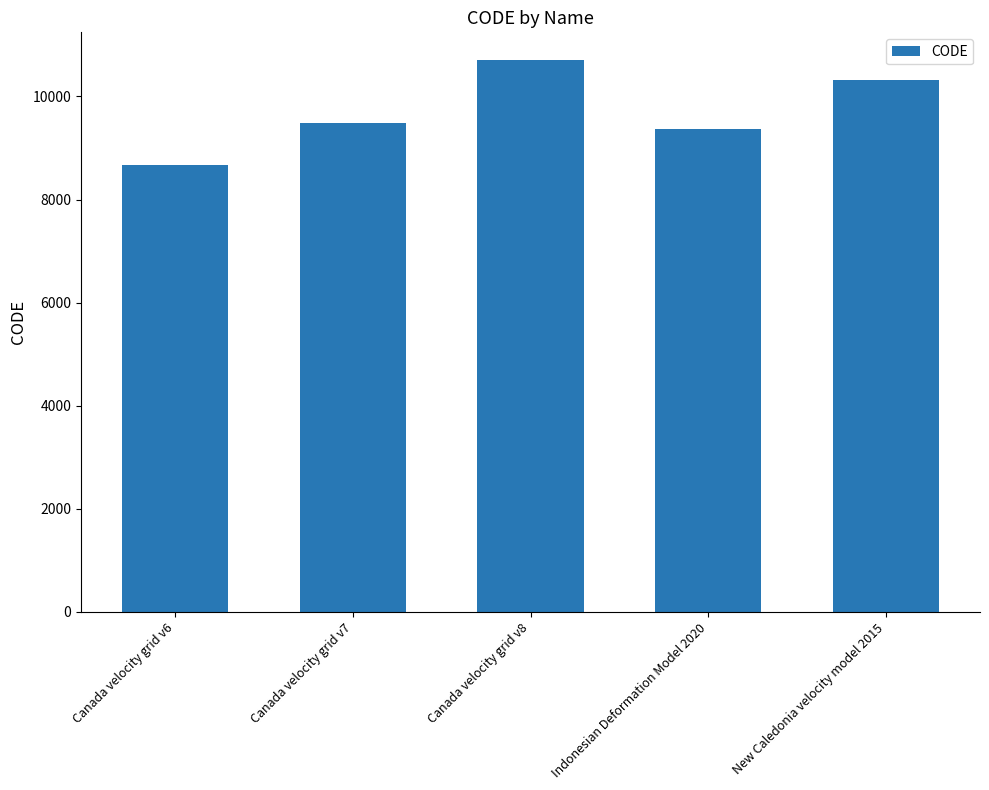

Approximately how many times larger is the value at Canada velocity grid v7 compared to Indonesian Deformation Model 2020?

1.0